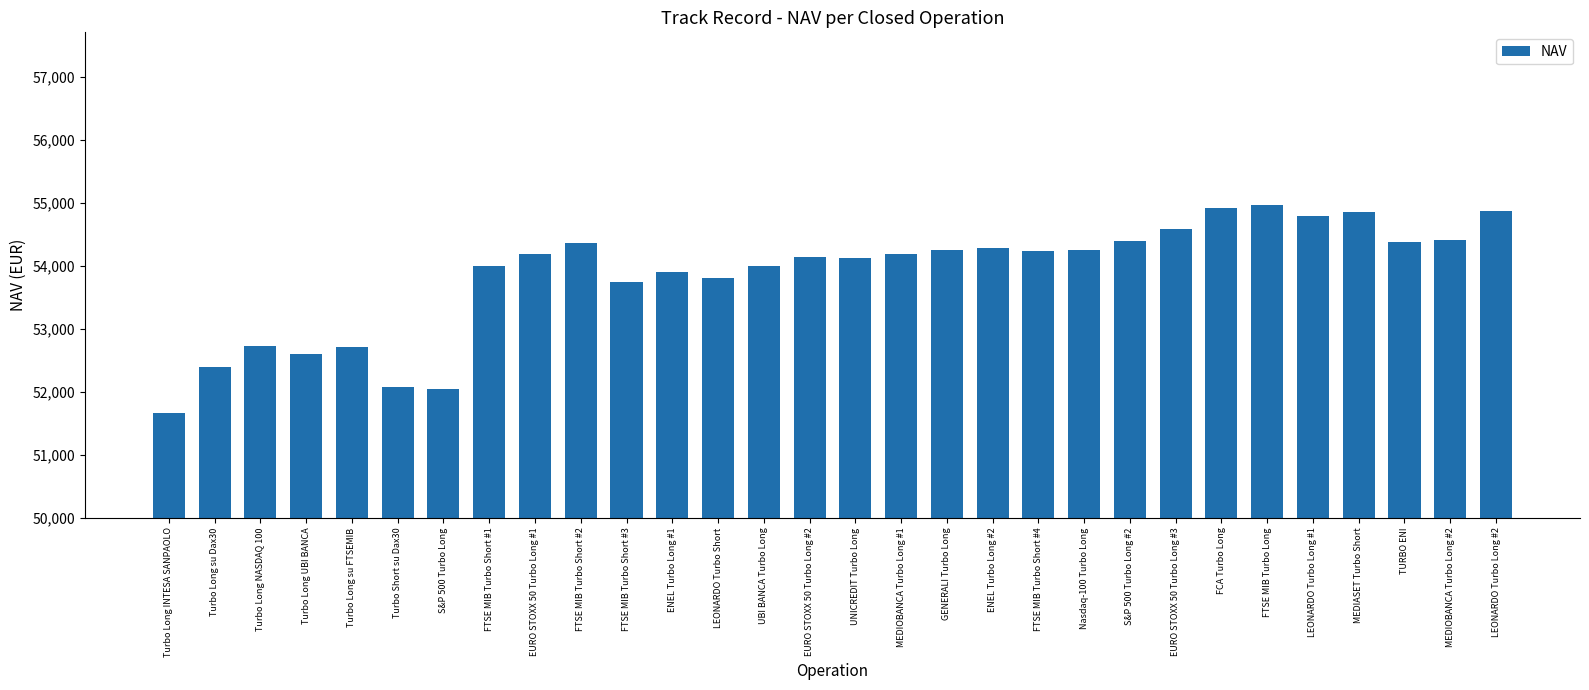

Is it true that the value at TURBO ENI is 54376.0?

True